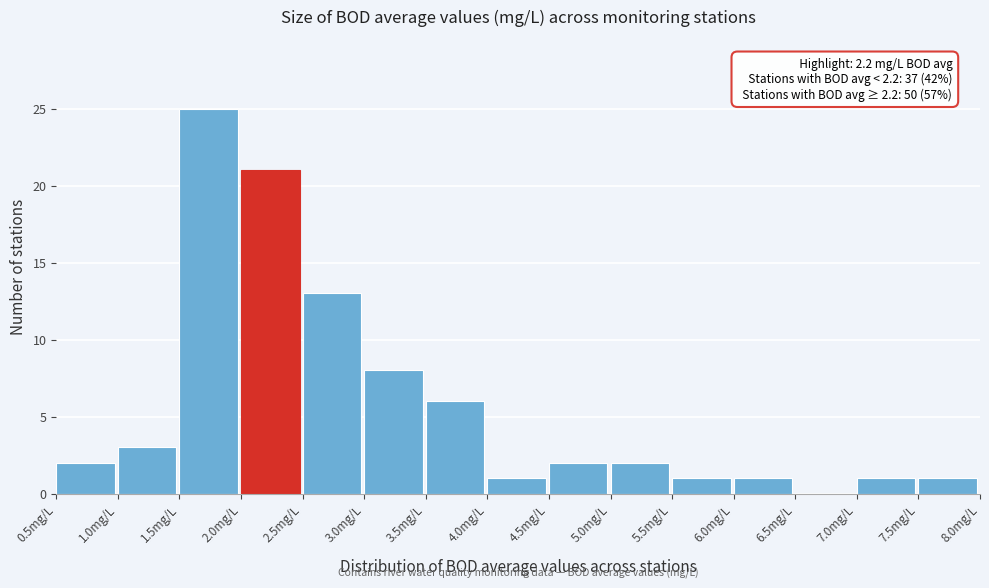

Which range on the x-axis has the tallest bar?

1.5 to 2.0